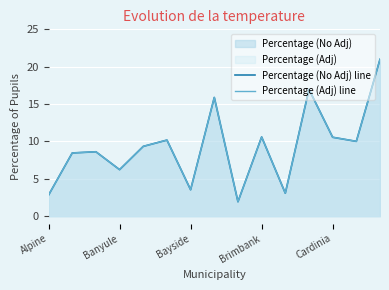

What is the total value across all series at Brimbank?

21.2